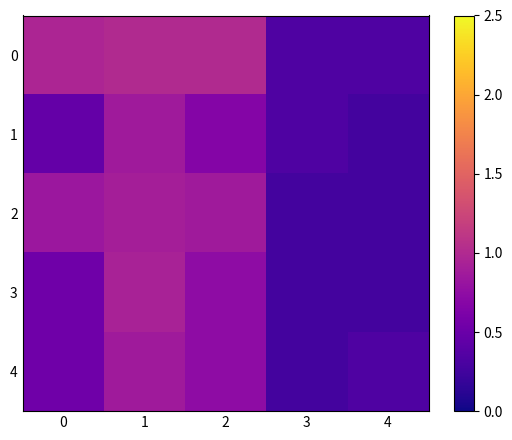

What is the total value across all series at 2?

4.0